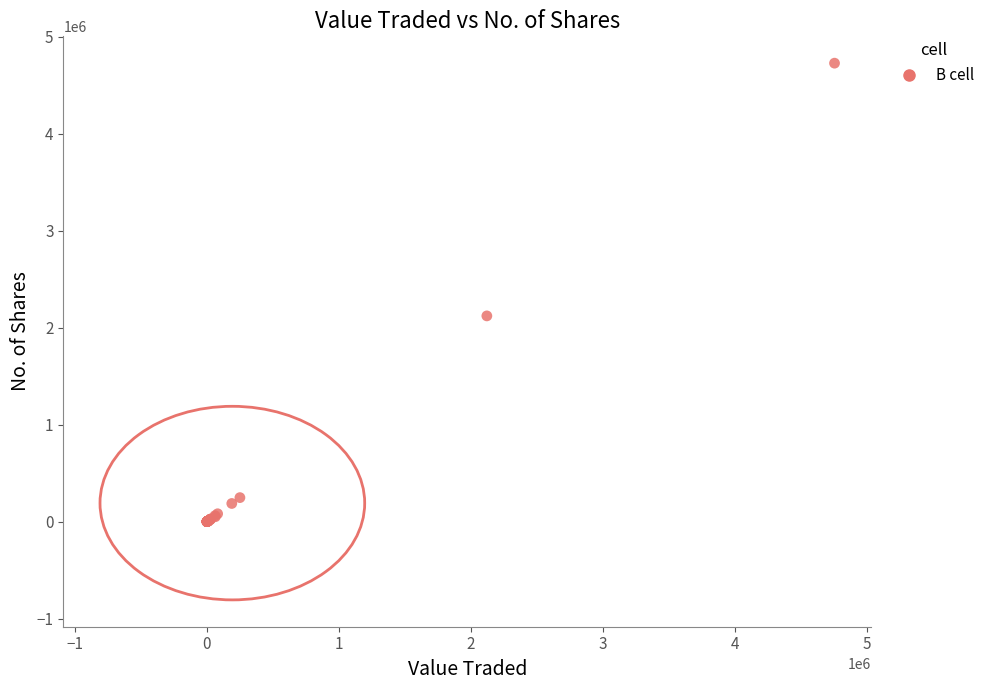

What Y value in the scatter plot is closest to 2363045?

2120722